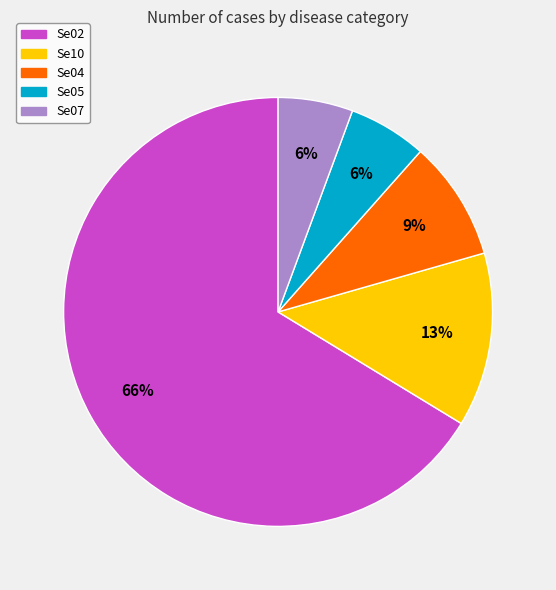

Does any single category account for the majority?

Yes